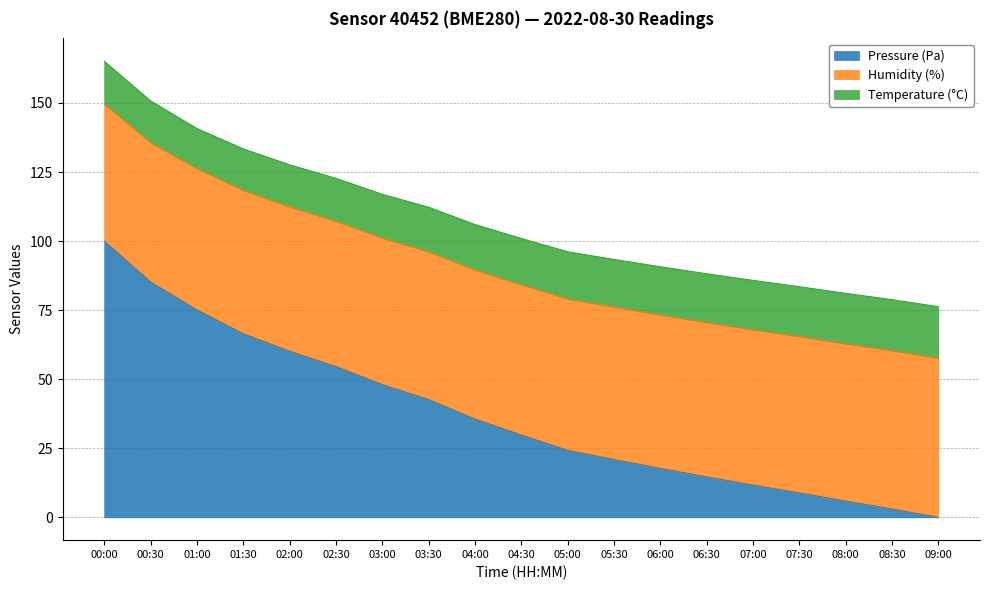

What is the maximum value for Pressure (Pa)?

100.0